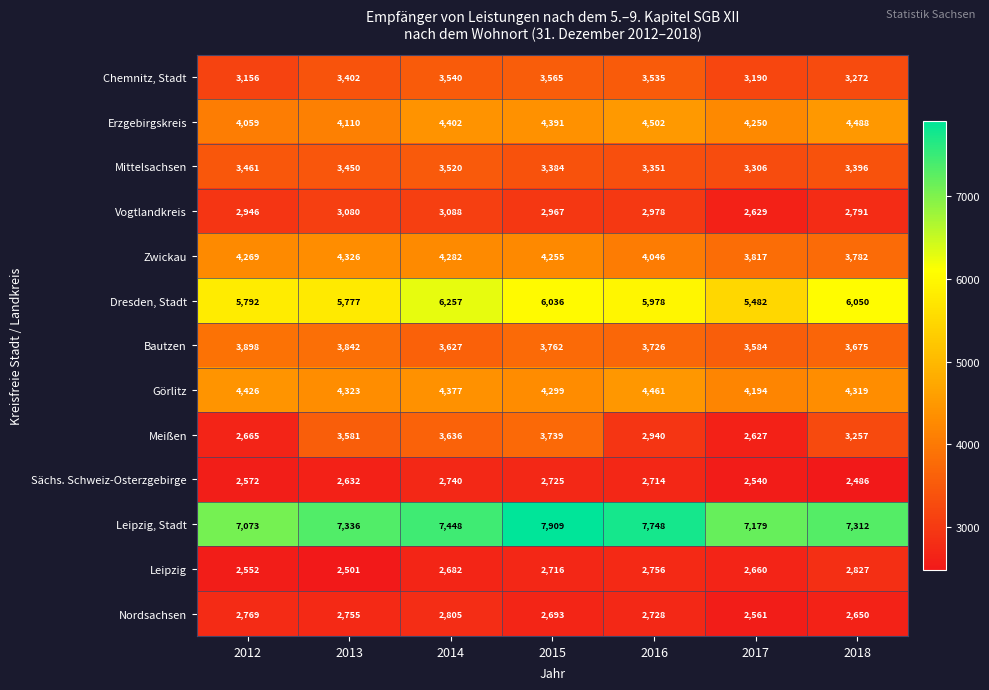

Where does the Dresden, Stadt series first go above 5978?

2014